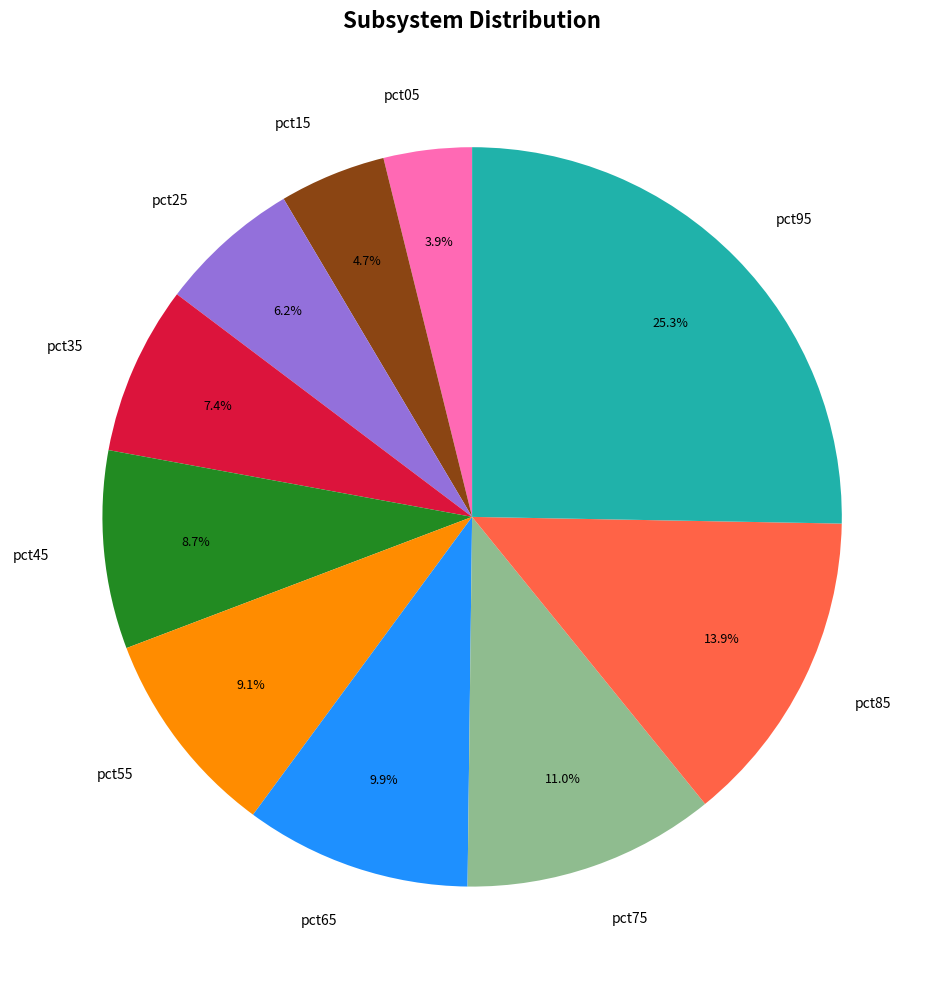

Between pct05 and pct75, which is larger?

pct75